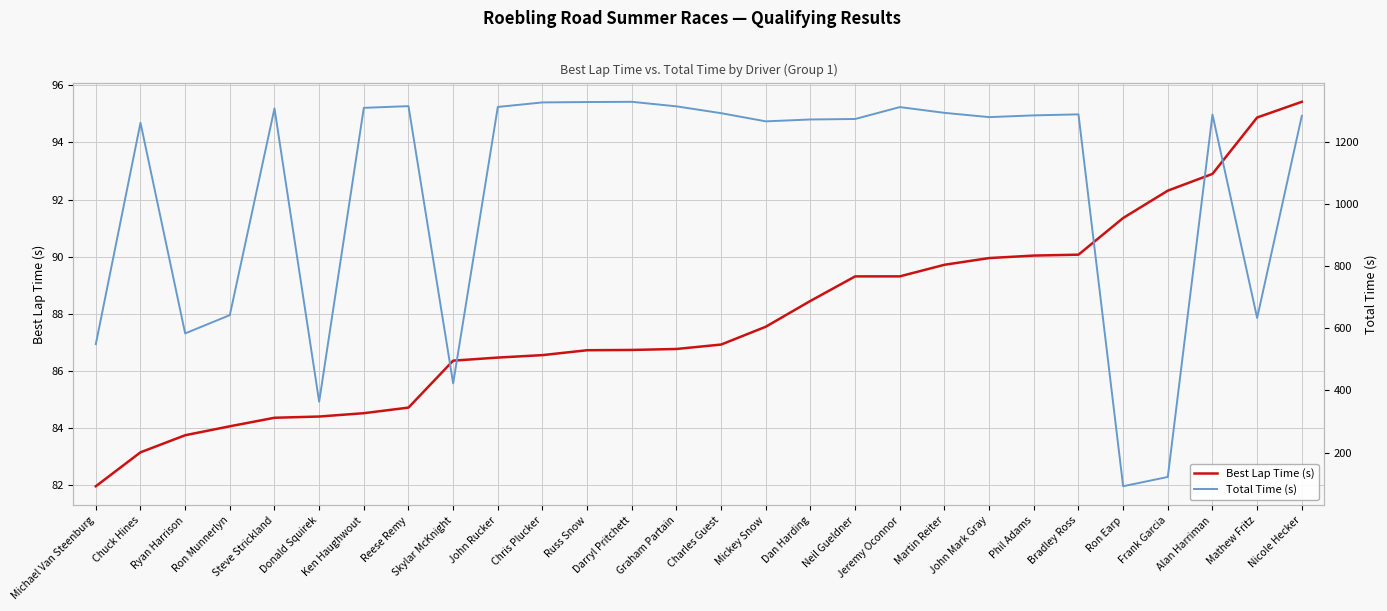

True or false: Total Time (s) and Best Lap Time (s) cross at least once.

False